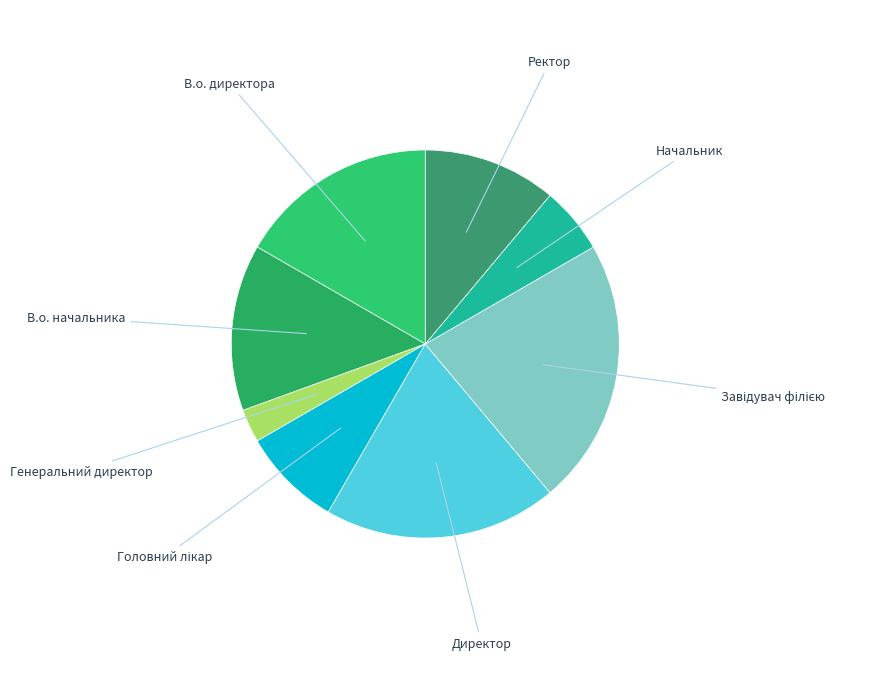

Between Директор and Генеральний директор, which is larger?

Директор